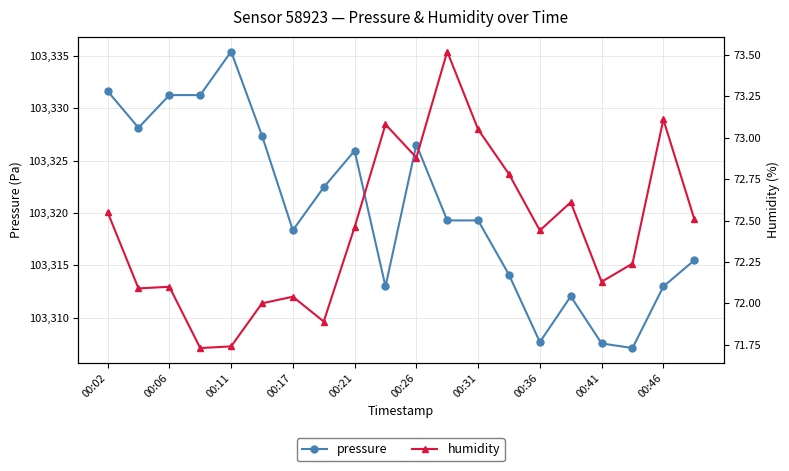

What is the difference between the maximum and minimum values in the pressure series?

28.3